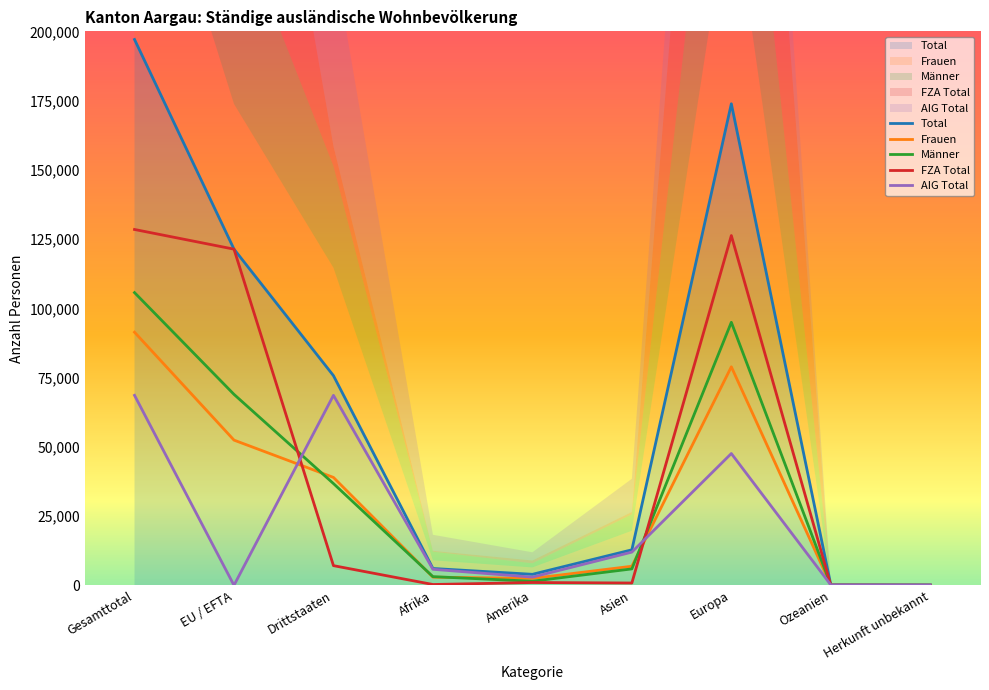

Reading right to left, transcribe all the data shown in this chart.

Total: 140	192	173849	12821	3974	6080	75692	121364	197056
Frauen: 66	90	78889	6888	2494	2952	38955	52424	91379
Männer: 74	102	94960	5933	1480	3128	36737	68940	105677
FZA Total: 10	42	126269	835	1016	294	7104	121362	128466
AIG Total: 130	150	47580	11986	2958	5786	68588	2	68590